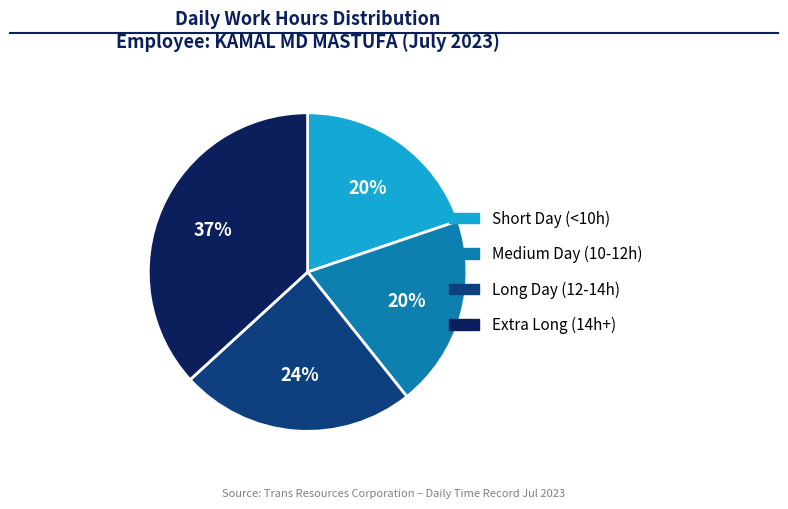

To the nearest percent, what is the average slice percentage?

25%